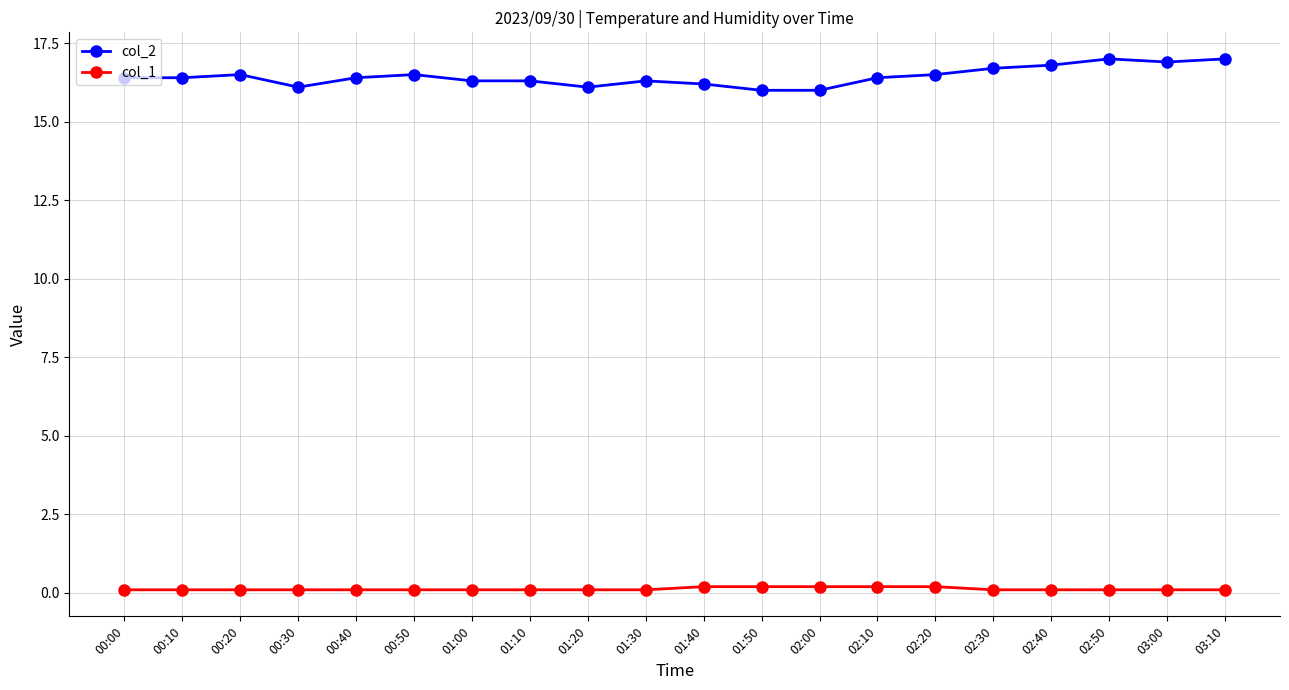

True or false: col_2 has more than 1 points higher than both neighbors.

True